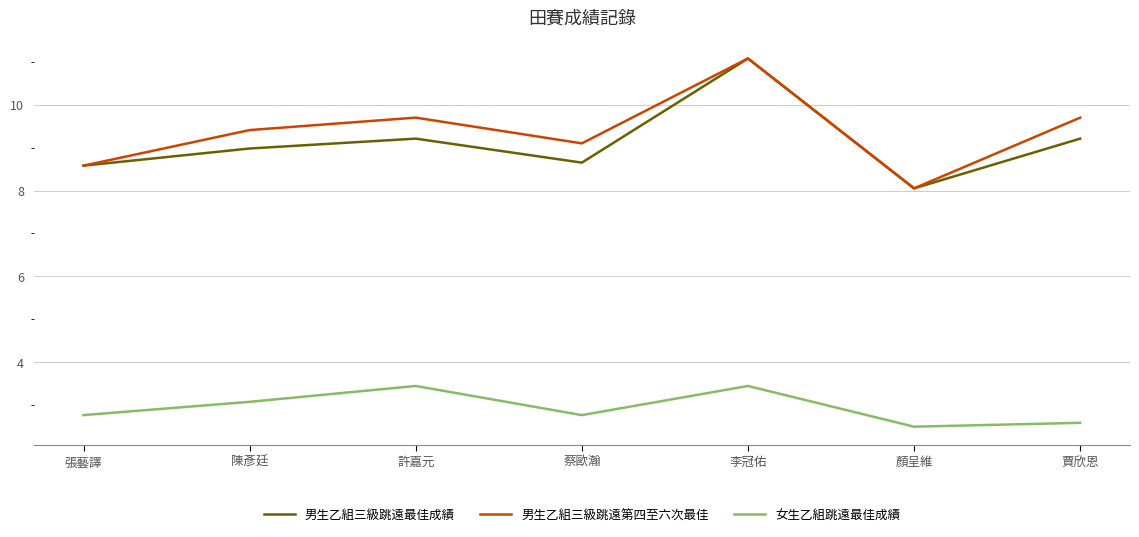

Between 張藝譯 and 賈欣恩, which series saw the biggest shift?

男生乙組三級跳遠第四至六次最佳